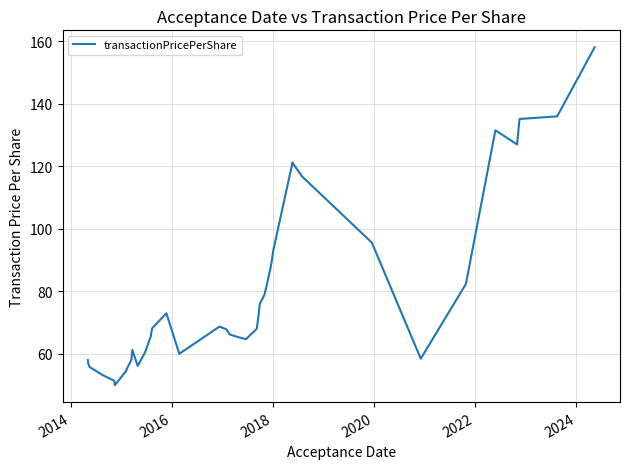

Reading right to left, transcribe all the data shown in this chart.

158.1	136.0	135.2	127.0	131.5	82.3	58.4	95.6	116.8	121.0	121.2	93.3	88.9	87.2	81.4	78.9	75.9	72.9	68.0	64.7	65.2	66.2	67.8	68.7	60.0	73.0	68.1	65.5	60.5	56.1	61.2	58.0	55.0	54.7	49.9	51.3	53.2	55.8	56.8	58.0